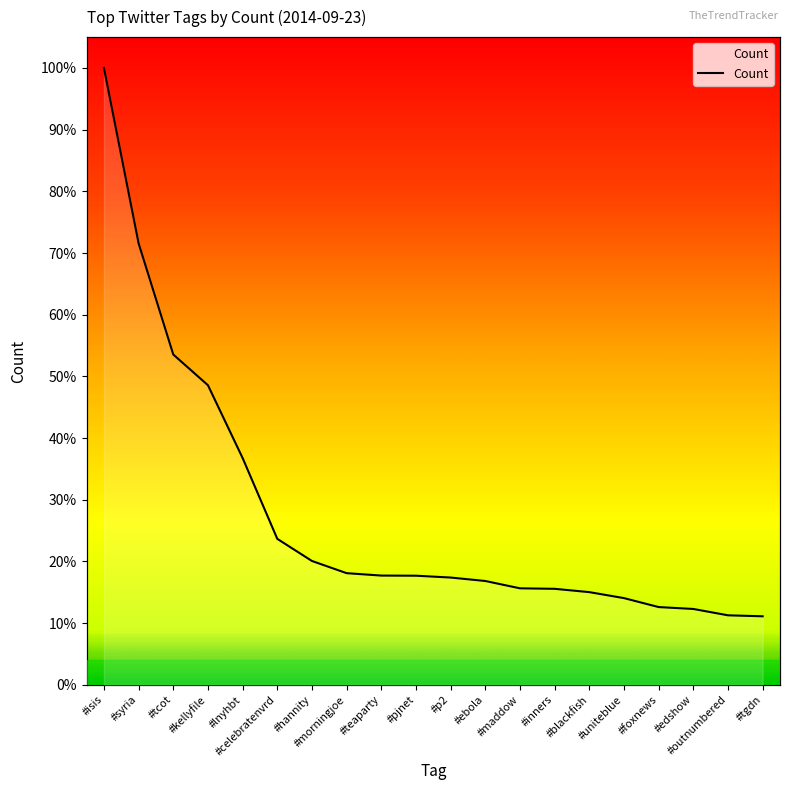

True or false: the data shows 18.6 at #uniteblue.

False